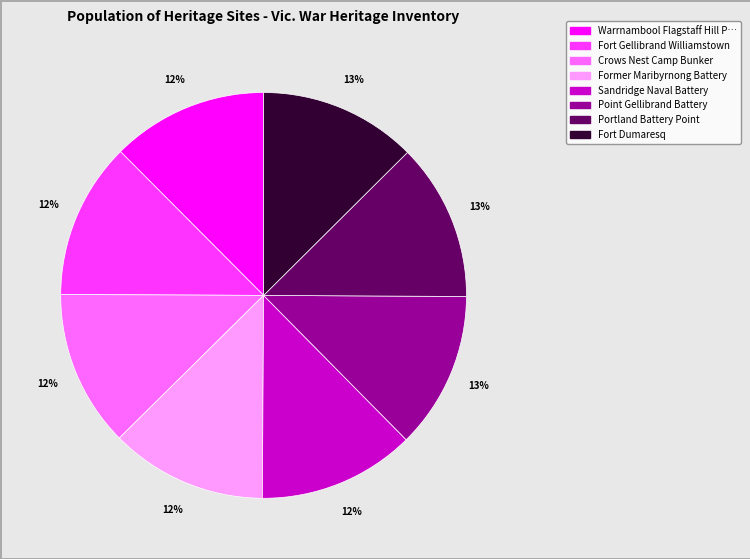

Count the number of slices in the pie.

8